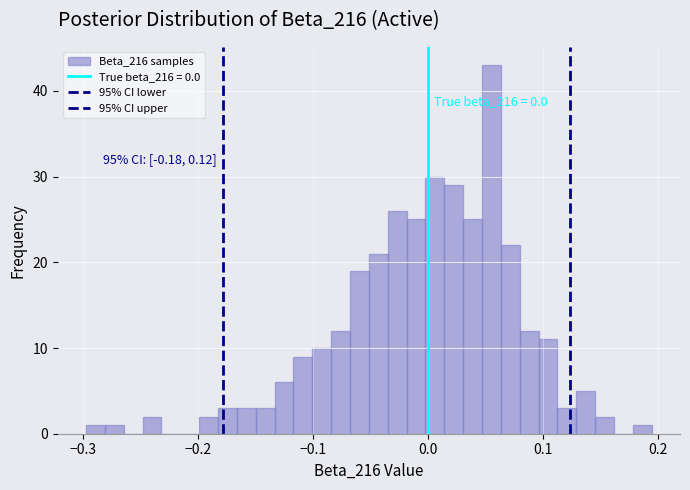

Read against the x-axis, roughly where is the centre of the tallest bar?

0.06